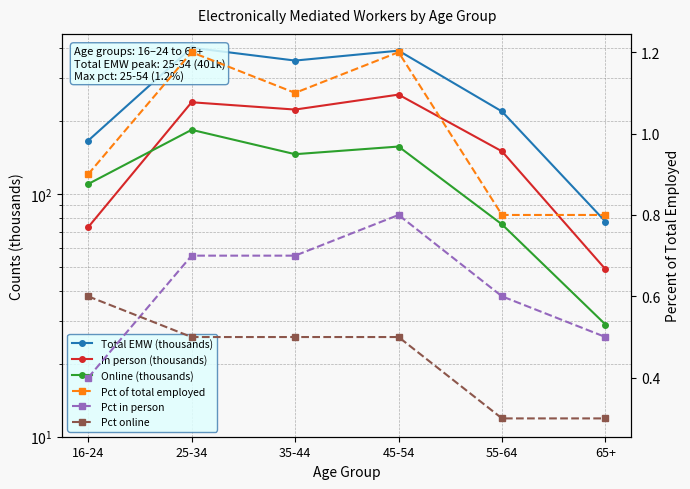

The Total EMW (thousands) series shows 219.0 at 55-64. True or false?

True